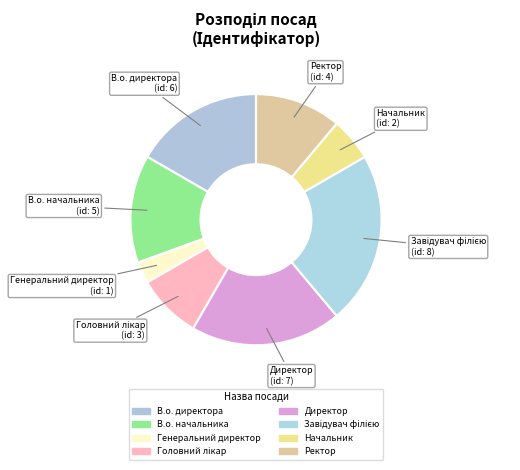

Count the number of slices in the pie.

8